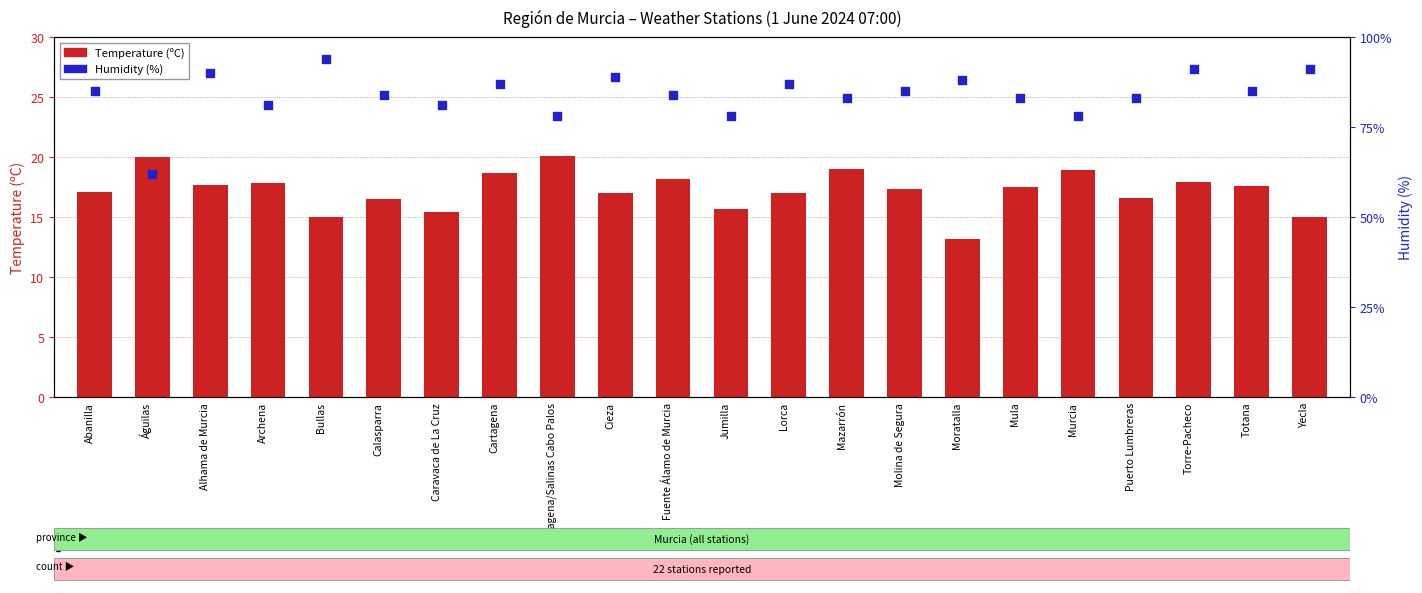

What are all the series names shown in the legend?

Temperature (ºC), Humidity (%)